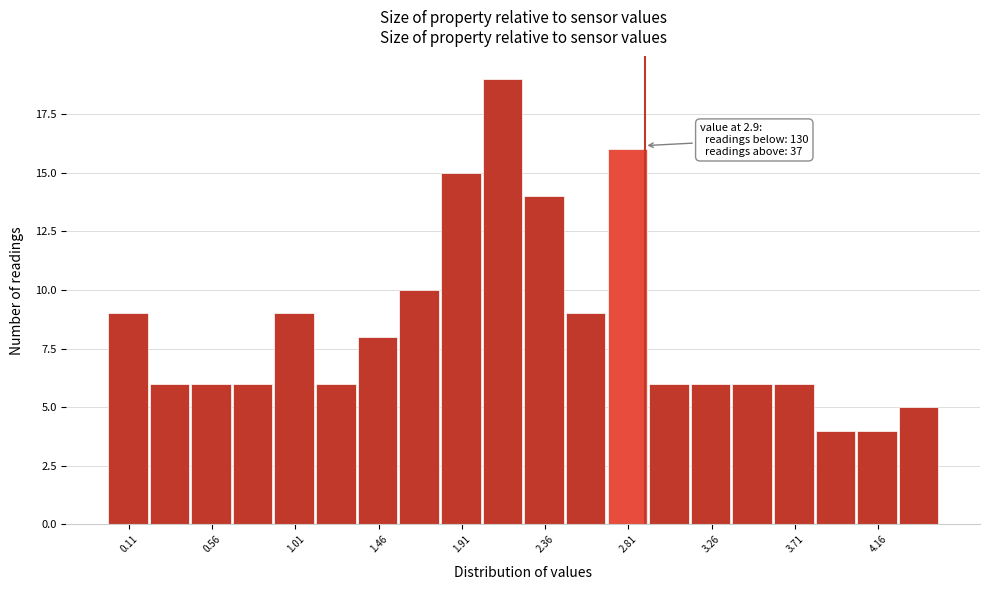

Over which range of the x-axis is the bar tallest?

2.025 to 2.250